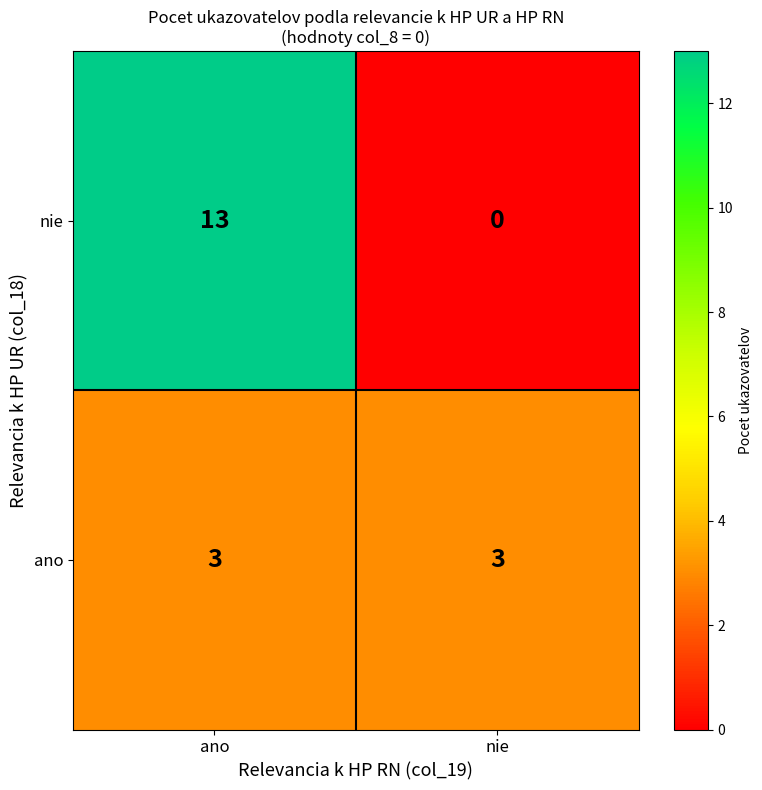

Reading right to left, list all the values displayed in this chart.

nie: 0	13
ano: 3	3